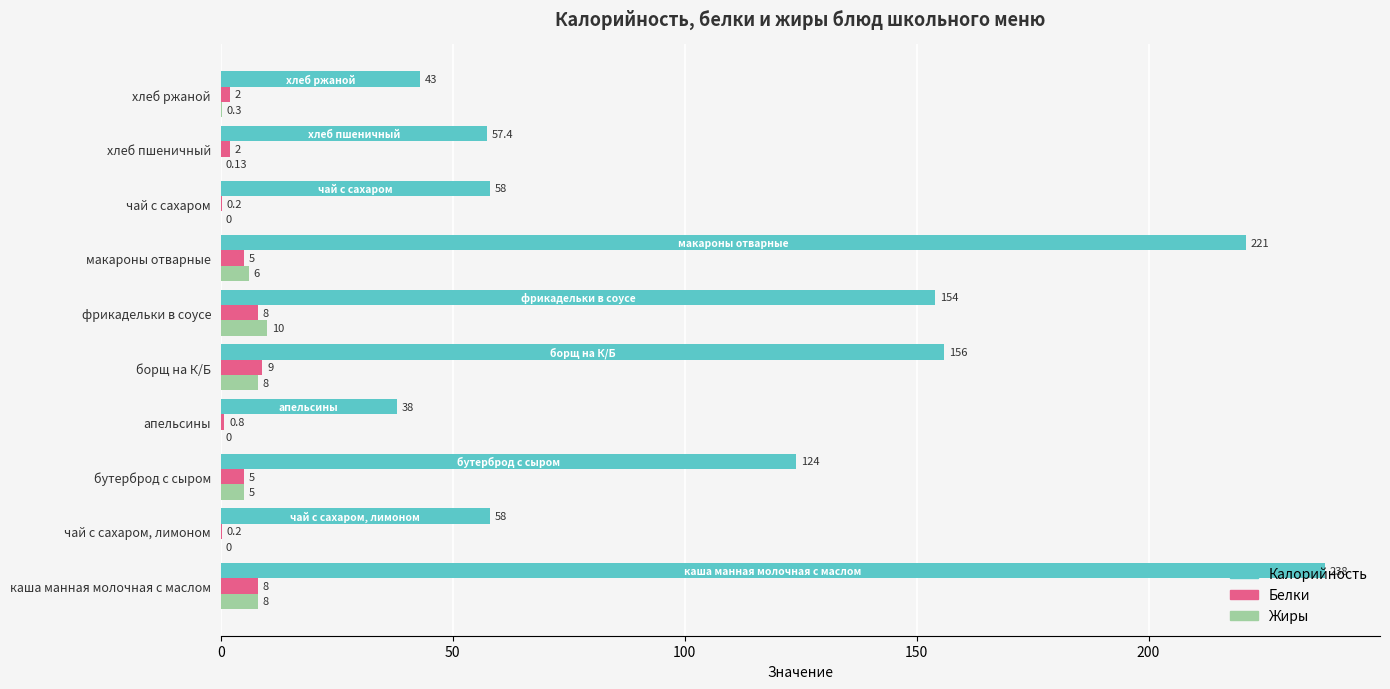

What is the sum of the Калорийность values at макароны отварные and чай с сахаром?

279.0